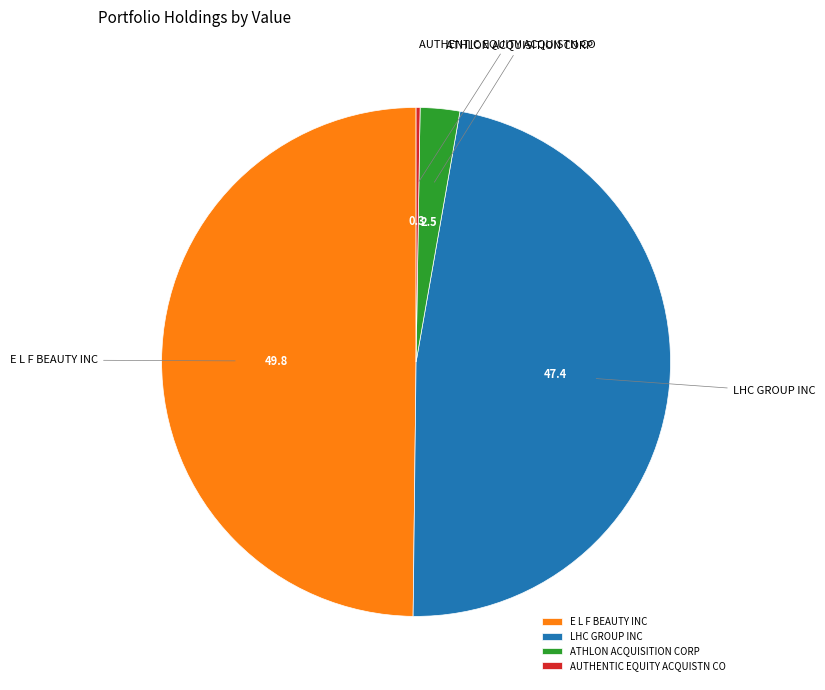

Which category has the biggest portion of the pie?

E L F BEAUTY INC